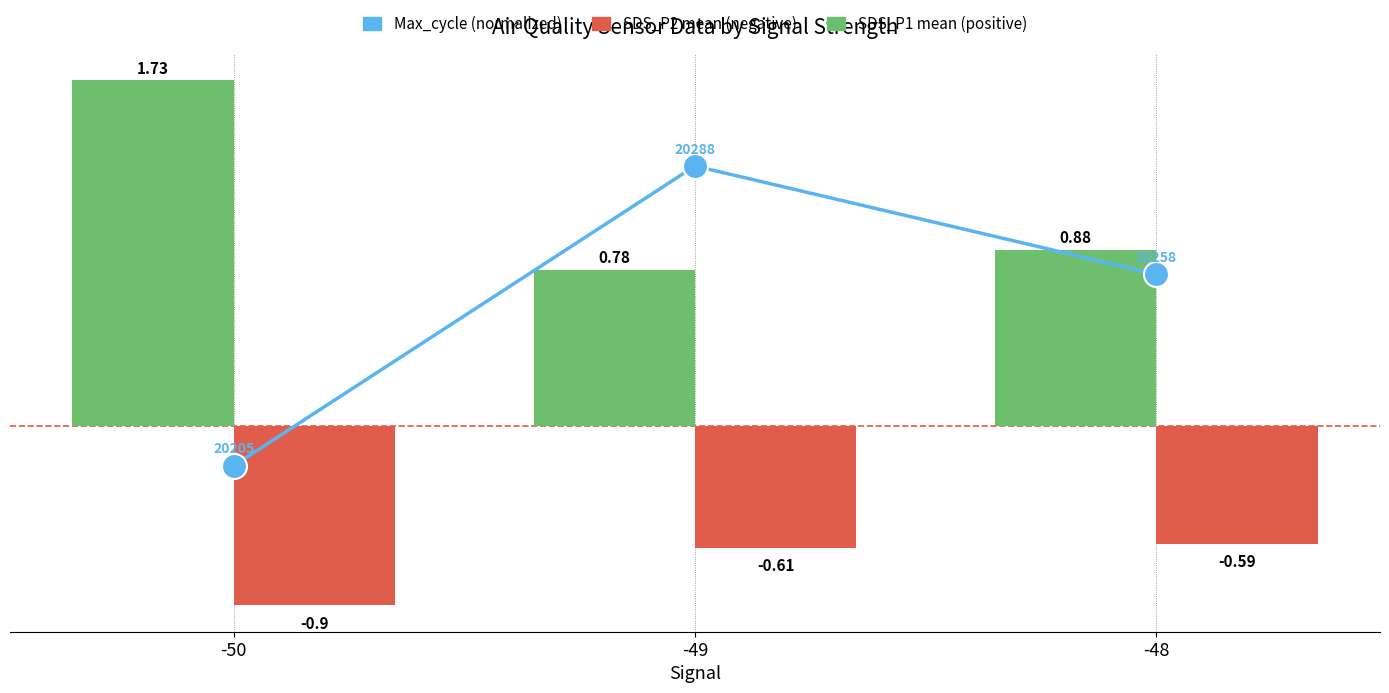

How many values in Max_cycle (normalized) are above zero?

2